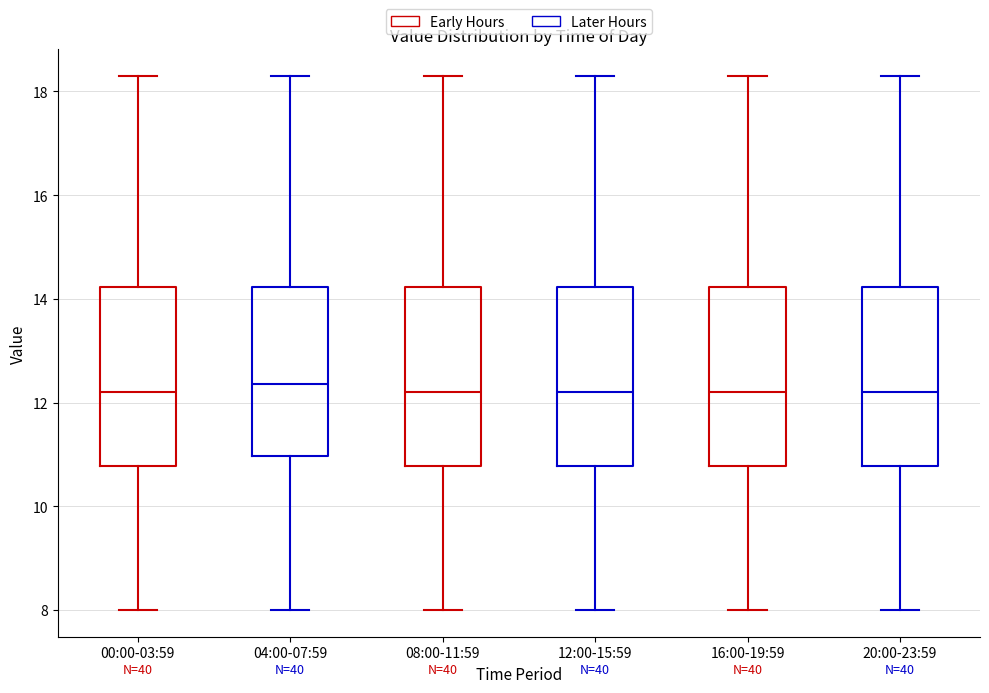

Where does the median line of the box for 20:00-23:59 sit on the y-axis? The values are not printed on the chart, so give them approximately, as read against the axis.

12.2